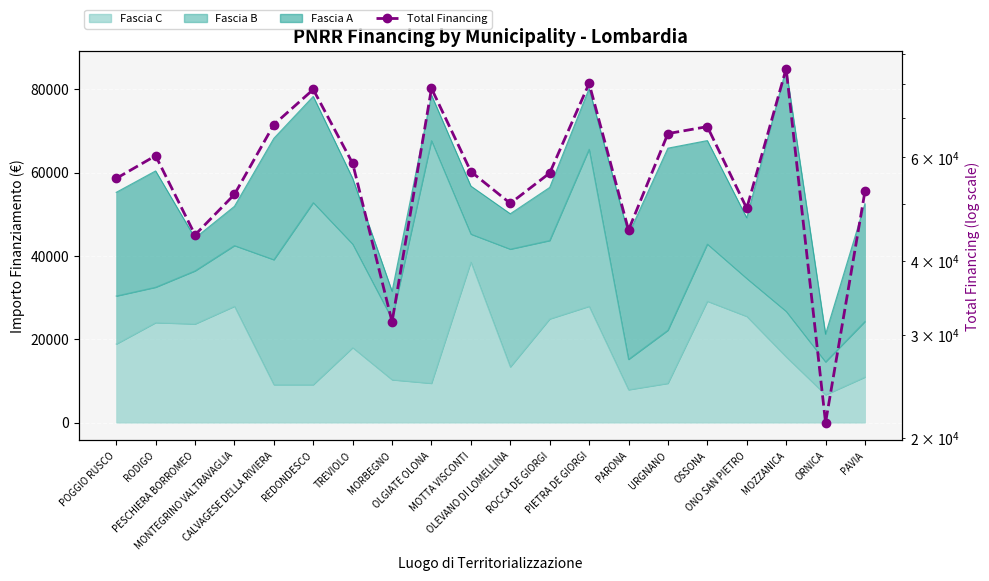

At which label does the data first exceed 56775?

RODIGO